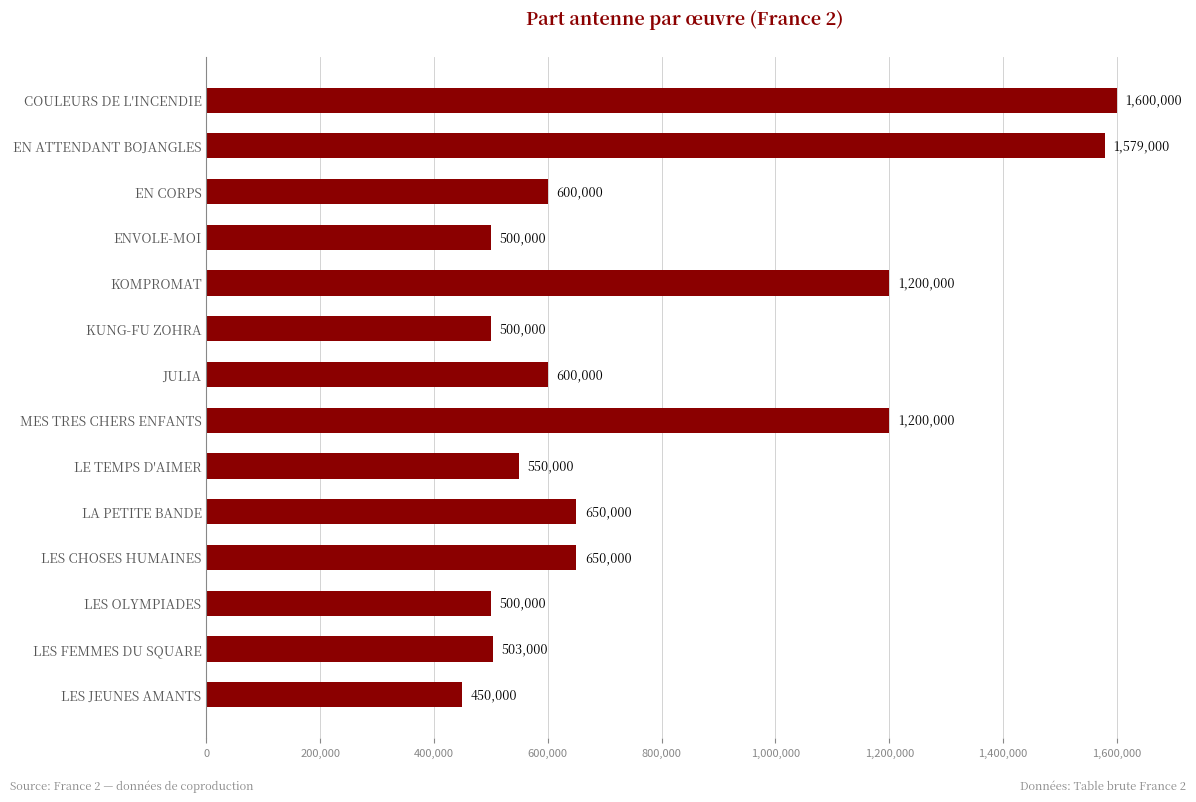

Does the chart contain stacked bars?

No